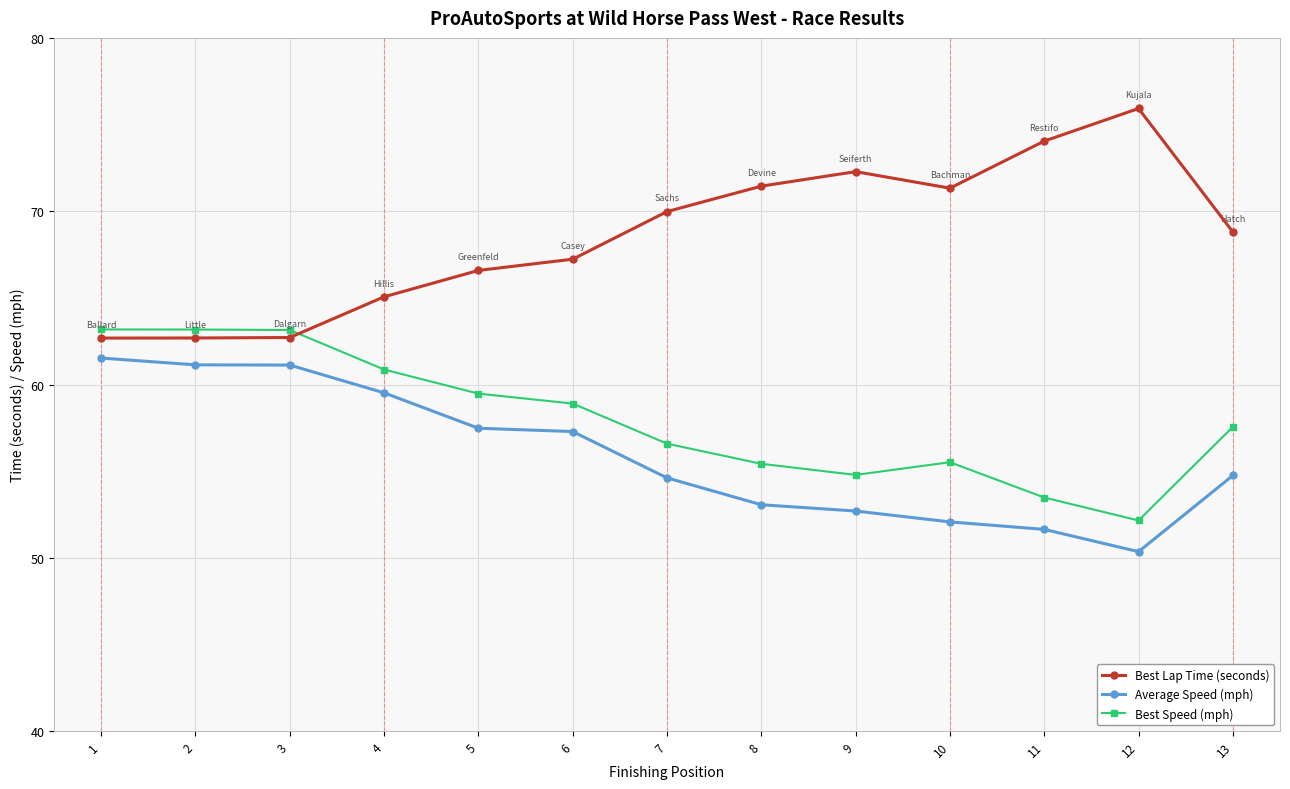

Read the Average Speed (mph) value at 3.

61.1